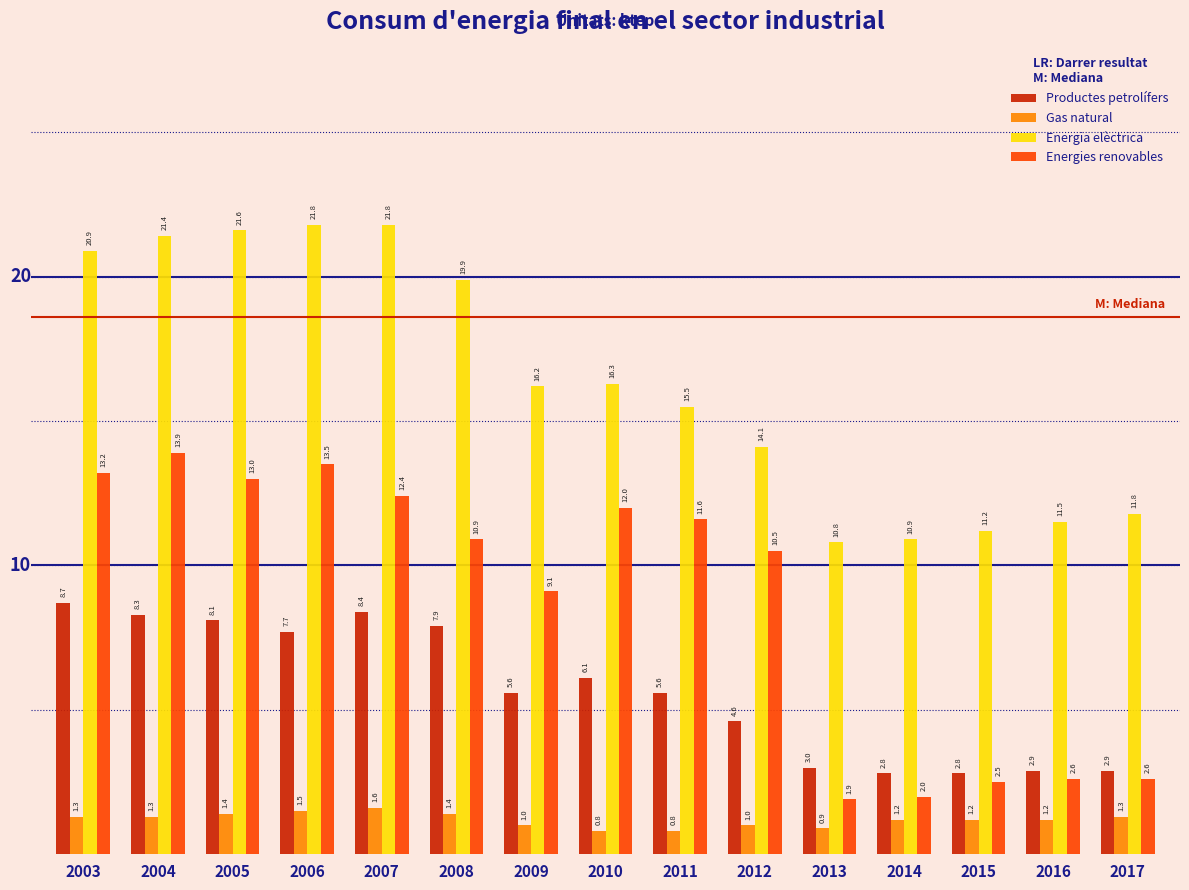

Reading left to right, transcribe all the data shown in this chart.

Productes petrolífers: 8.7	8.3	8.1	7.7	8.4	7.9	5.6	6.1	5.6	4.6	3.0	2.8	2.8	2.9	2.9
Gas natural: 1.3	1.3	1.4	1.5	1.6	1.4	1.0	0.8	0.8	1.0	0.9	1.2	1.2	1.2	1.3
Energia elèctrica: 20.9	21.4	21.6	21.8	21.8	19.9	16.2	16.3	15.5	14.1	10.8	10.9	11.2	11.5	11.8
Energies renovables: 13.2	13.9	13.0	13.5	12.4	10.9	9.1	12.0	11.6	10.5	1.9	2.0	2.5	2.6	2.6